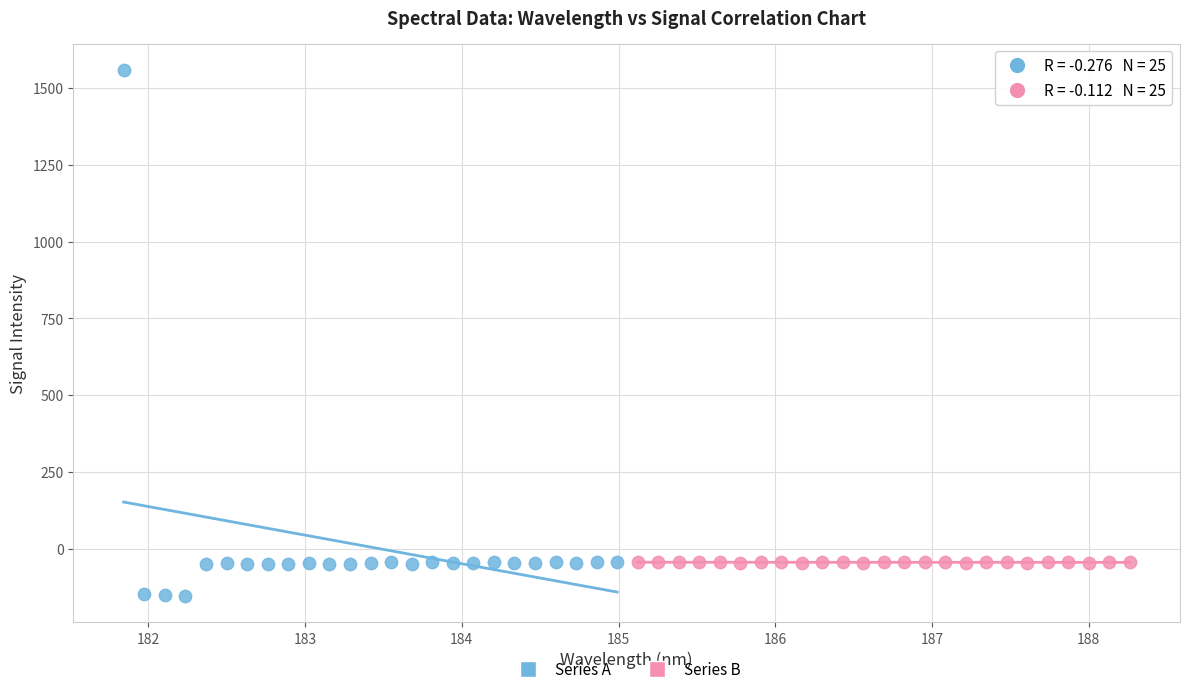

Which series has the widest spread of Y values?

Series A